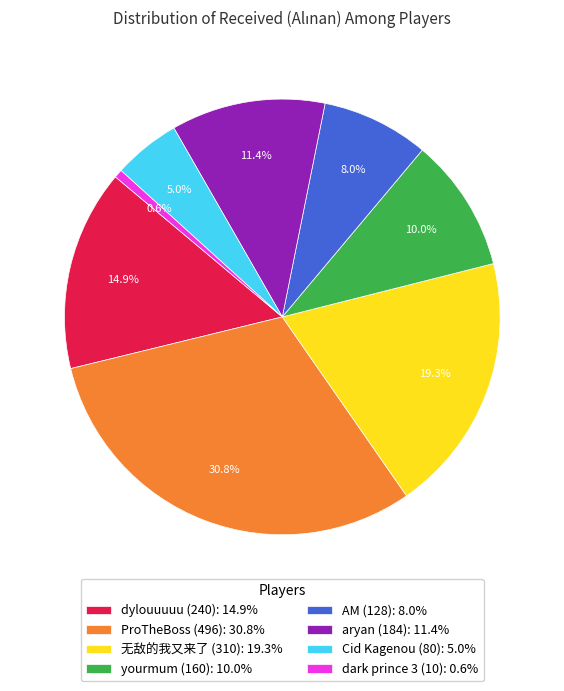

To the nearest percent, what portion does dark prince 3 (10) represent?

1%